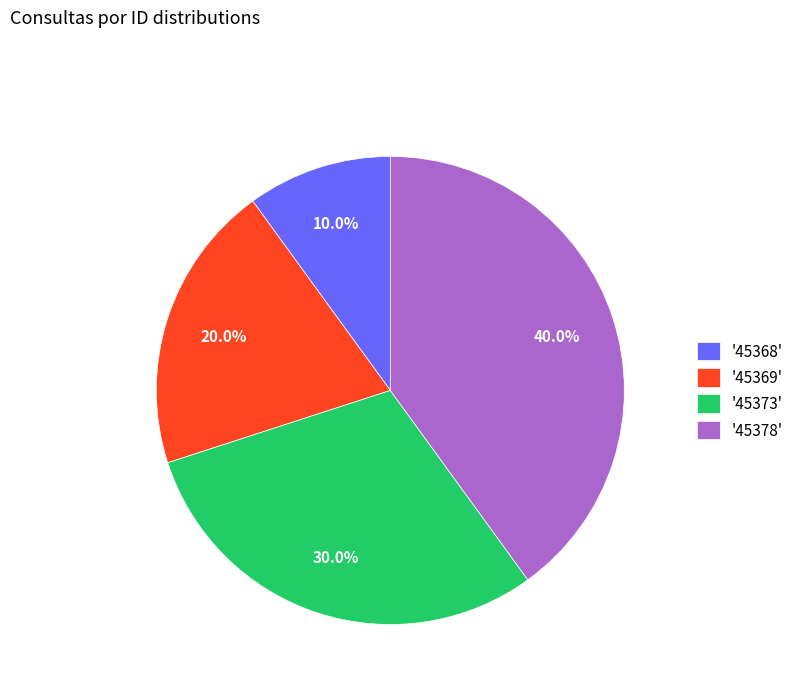

Rank the categories by value from highest to lowest.

'45378', '45373', '45369', '45368'